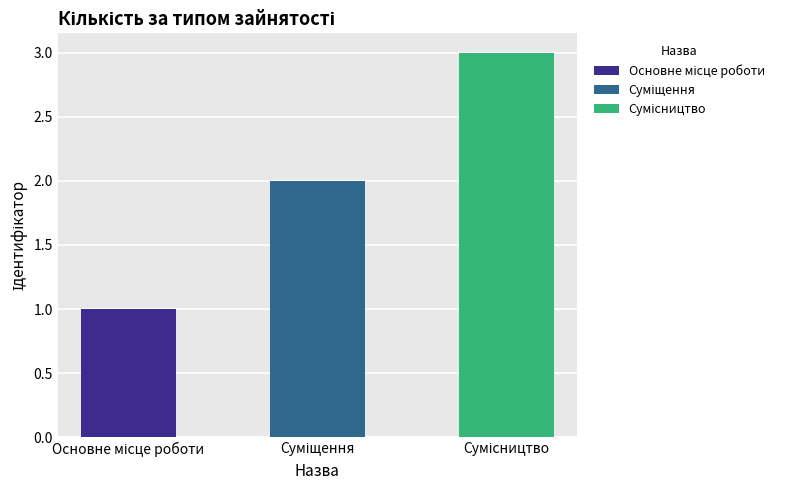

What is the change in value from Основне місце роботи to Суміщення?

+1